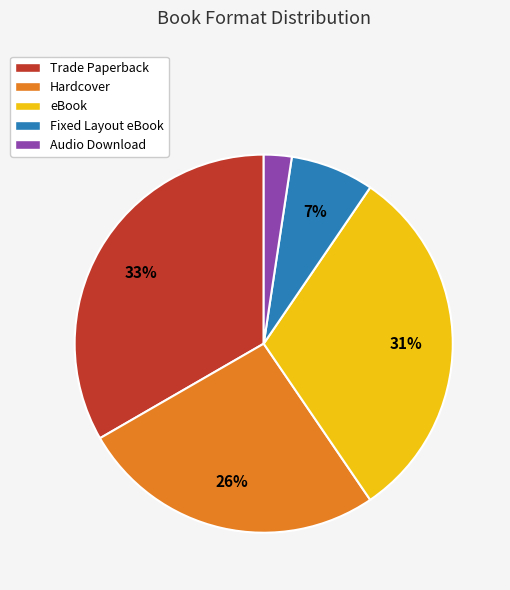

What percentage is the Fixed Layout eBook slice, to the nearest percent?

7%